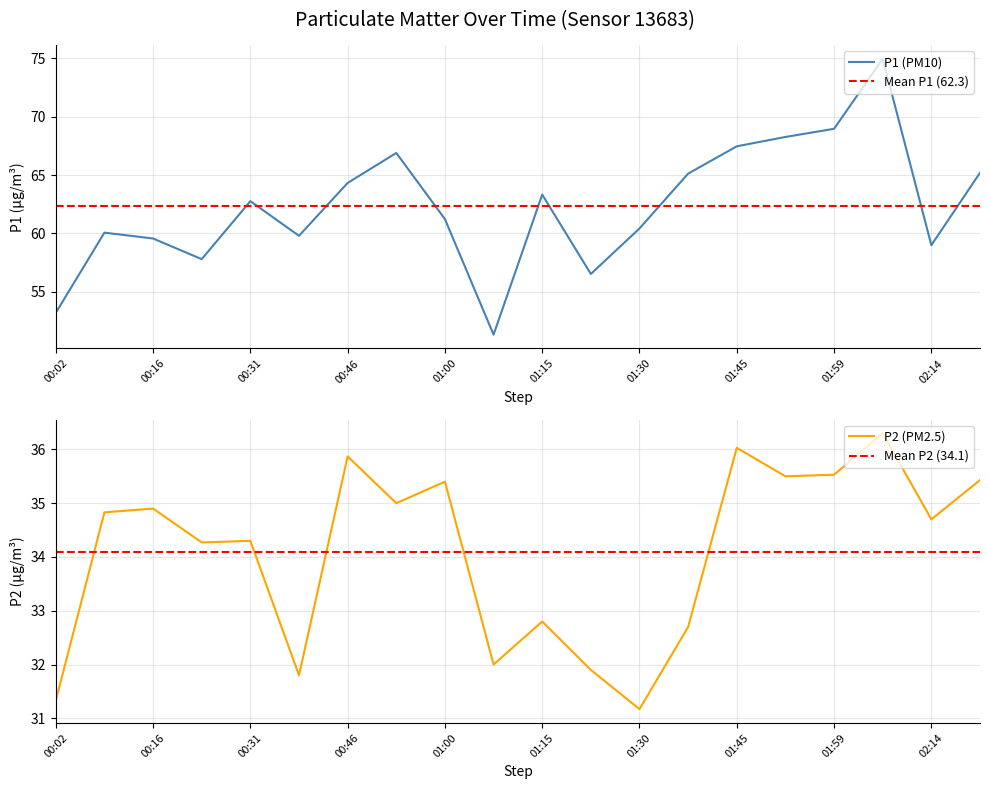

How many data points in P1 are less than 62?

10